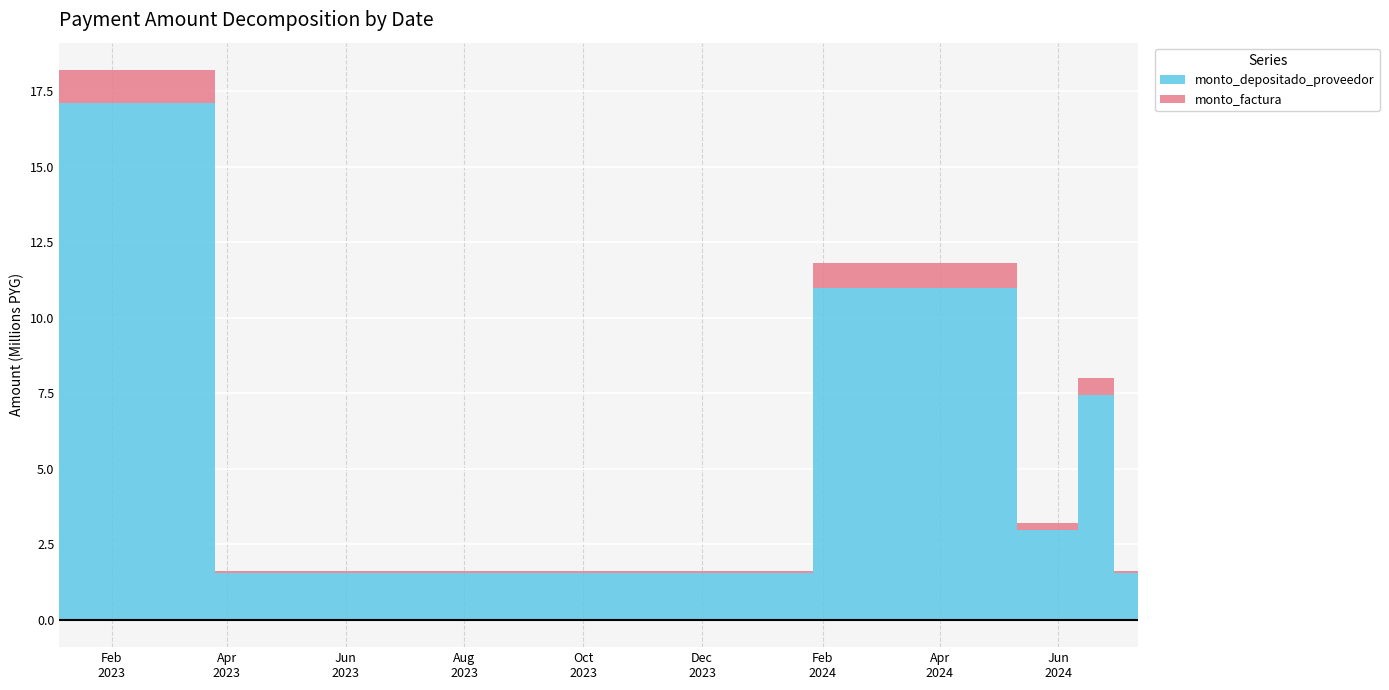

Reading left to right, list all the values displayed in this chart.

monto_factura: 10200000	1600000	6400000	1600000	1600000	1600000	1600000	1600000	1600000	11800000	1600000	1600000	8000000	1600000
monto_depositado_proveedor: 9598664	1505673	6022691	1549091	1549091	1549091	1549091	1549091	1549091	10997000	1491200	1491200	7456000	1549091